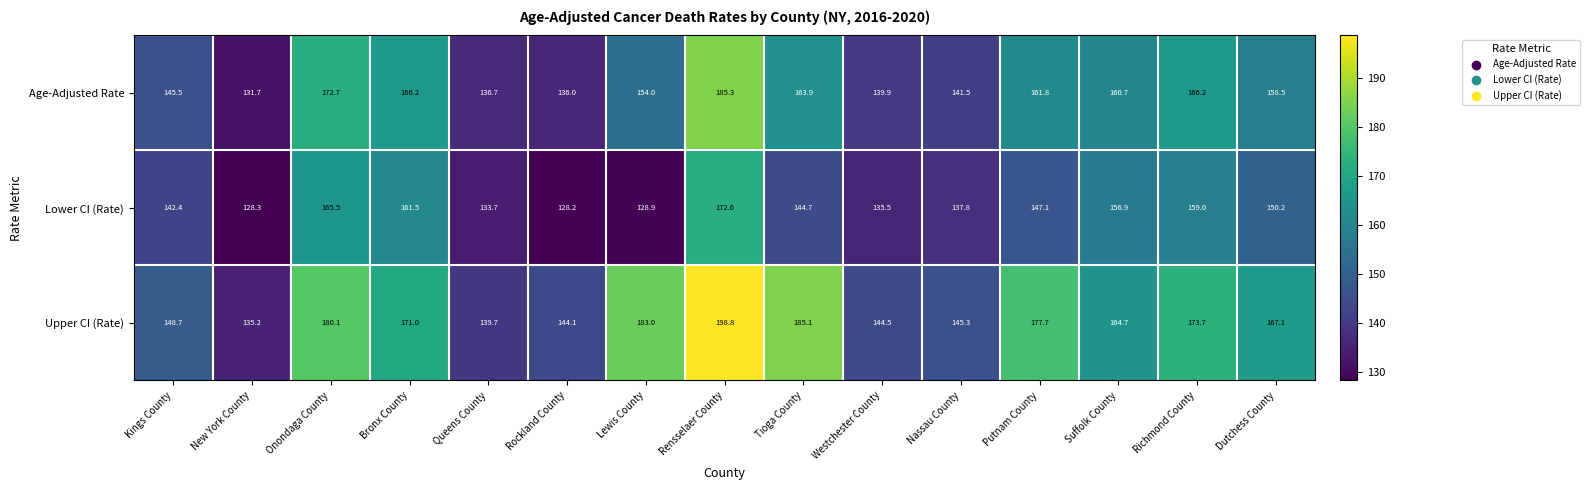

At which label is Upper CI (Rate) closest to 167?

Dutchess County